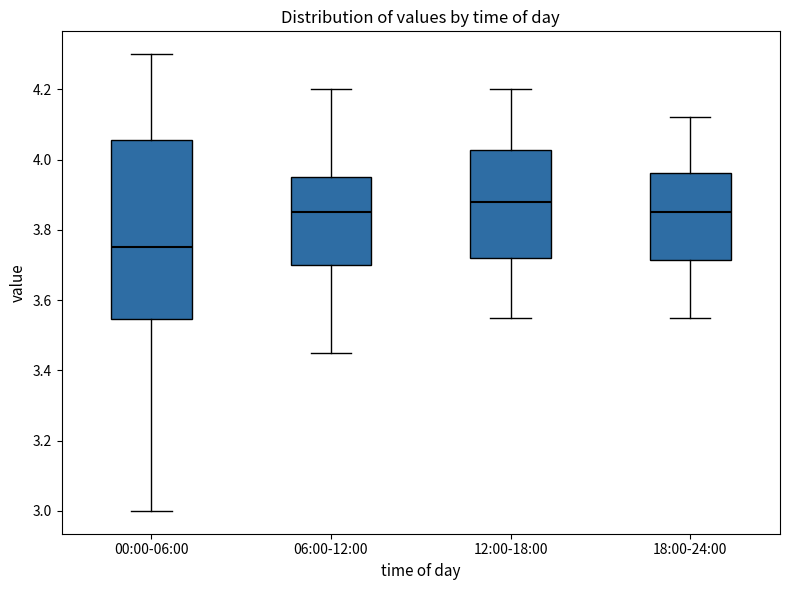

Reading left to right, read every box against the y-axis: the position of its median line, the range the box covers, and the ends of its whiskers. The values are not printed on the chart, so give them approximately, as read against the axis.

00:00-06:00: median 3.76, box 3.54 to 4.06, whiskers 3.00 to 4.30
06:00-12:00: median 3.86, box 3.70 to 3.96, whiskers 3.46 to 4.20
12:00-18:00: median 3.88, box 3.72 to 4.02, whiskers 3.56 to 4.20
18:00-24:00: median 3.86, box 3.72 to 3.96, whiskers 3.56 to 4.12